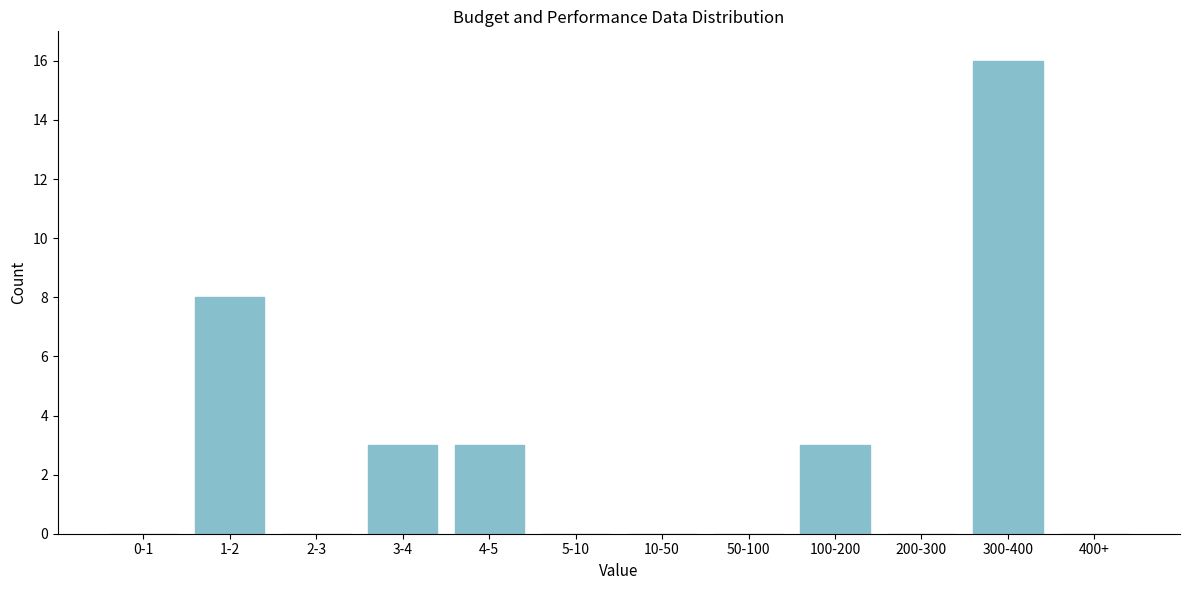

Reading left to right, list all the values displayed in this chart.

0-1=0	1-2=8	2-3=0	3-4=3	4-5=3	5-10=0	10-50=0	50-100=0	100-200=3	200-300=0	300-400=16	400+=0